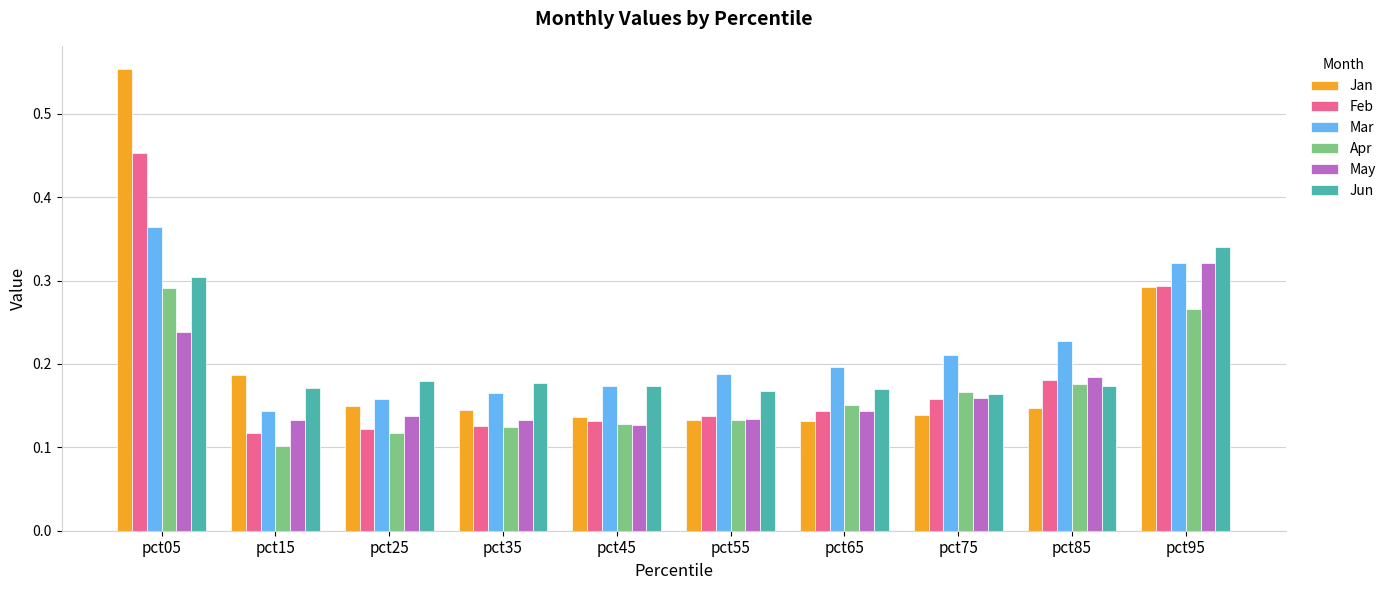

Which series has the largest total across all categories?

Mar